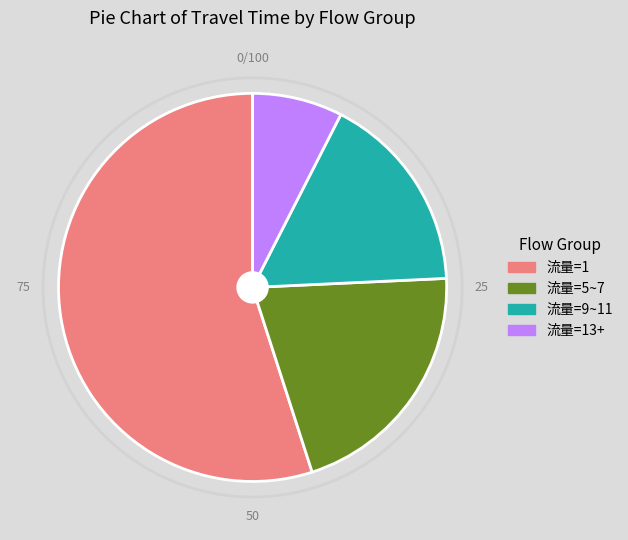

Does any single category account for the majority?

Yes